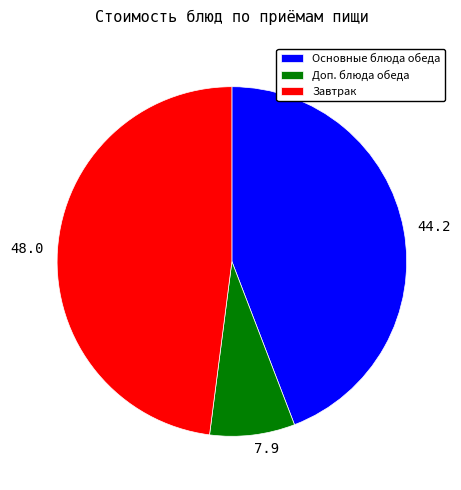

Is the sum of 48.0 and 44.2 greater than half?

Yes